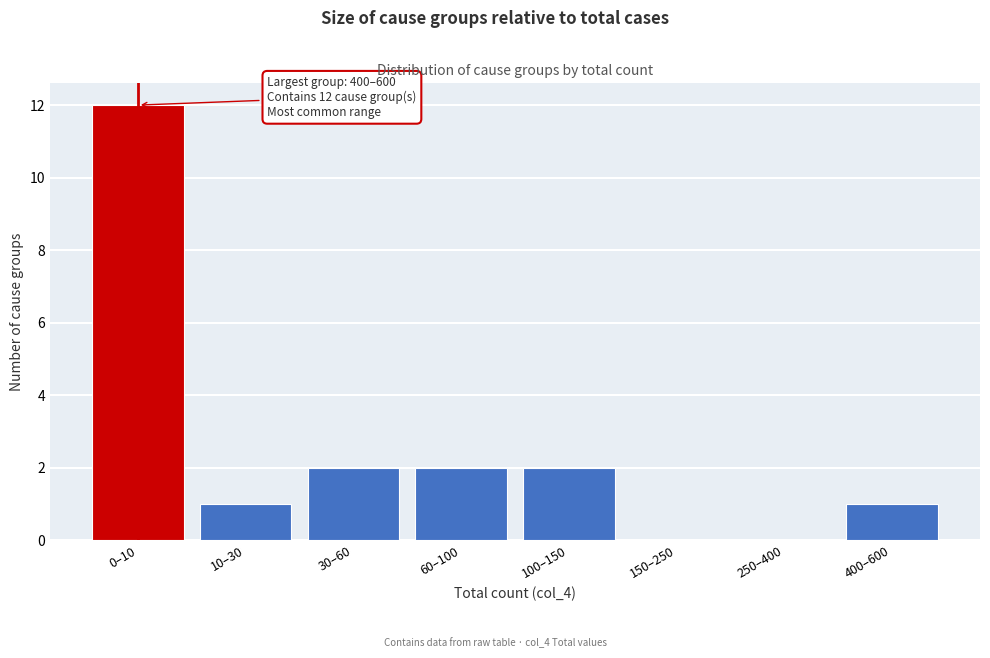

Reading left to right, list all the values displayed in this chart.

0–10=12	10–30=1	30–60=2	60–100=2	100–150=2	150–250=0	250–400=0	400–600=1